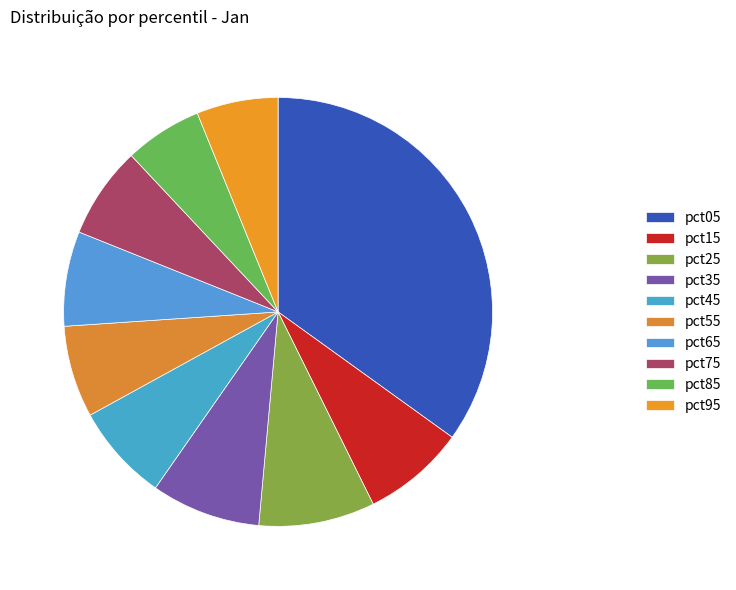

Is the sum of pct55 and pct45 greater than half?

No